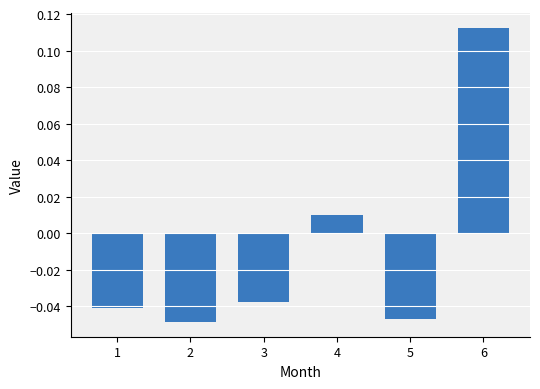

Where is the data nearest to the value 0?

4